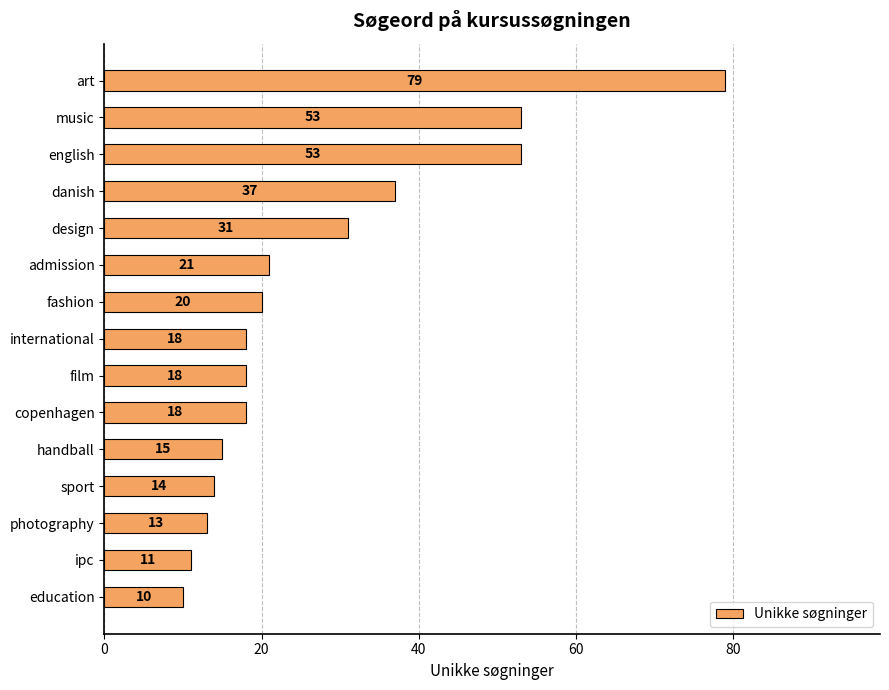

What is the sum of all values?

411